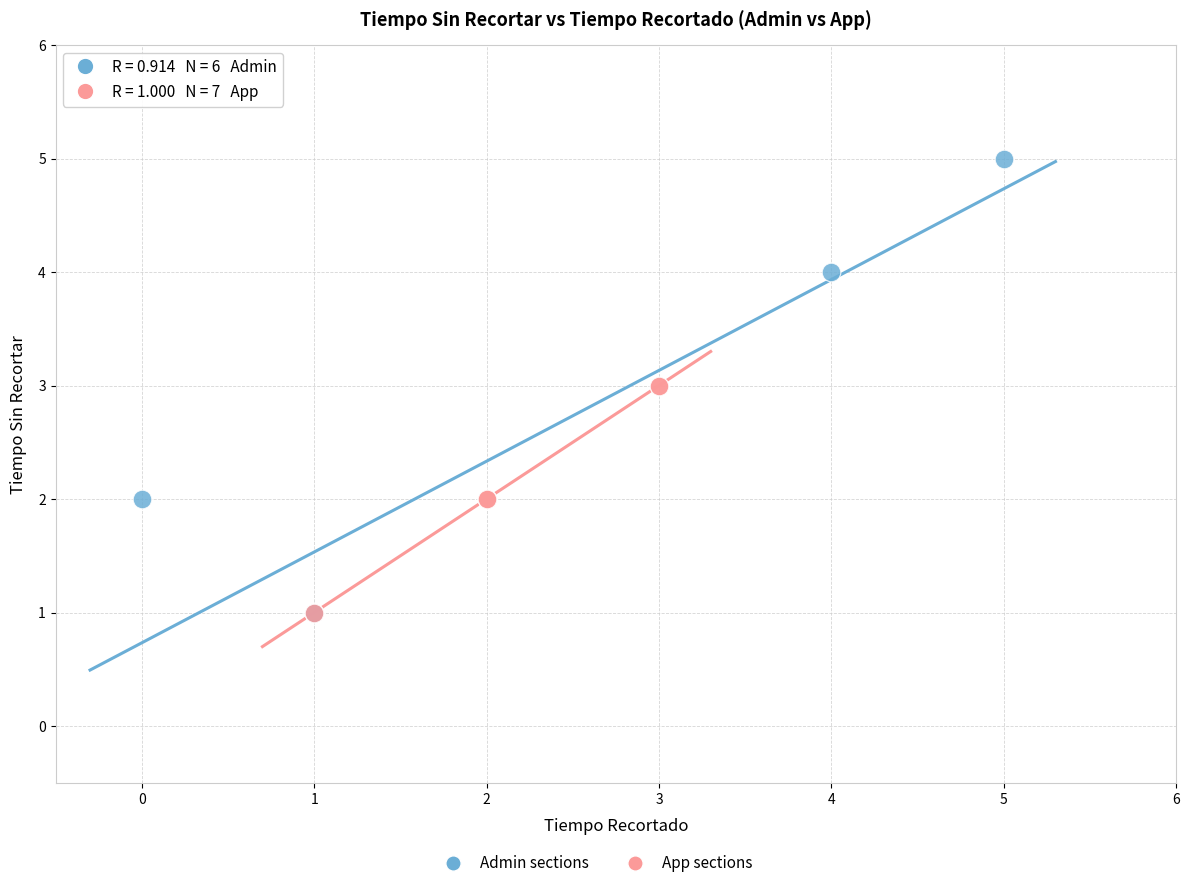

Which series has the largest Y range (max minus min)?

Admin sections